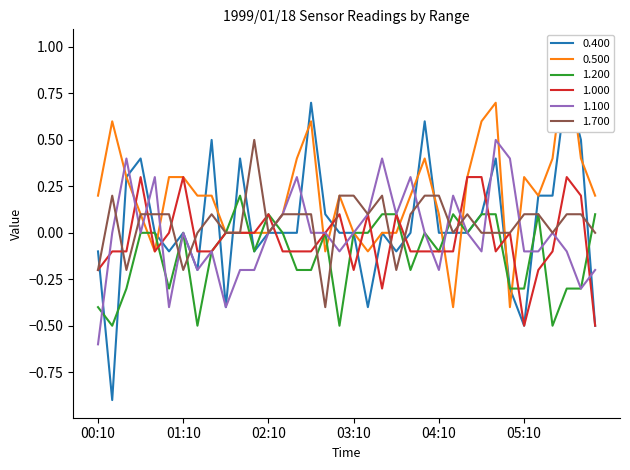

What is the sum of all 1.100 values?

-0.2